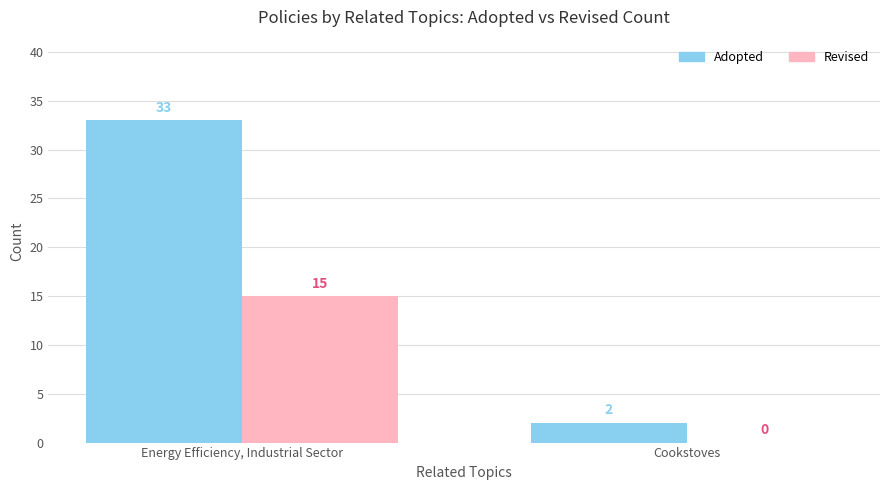

At which label is Adopted closest to 17?

Cookstoves